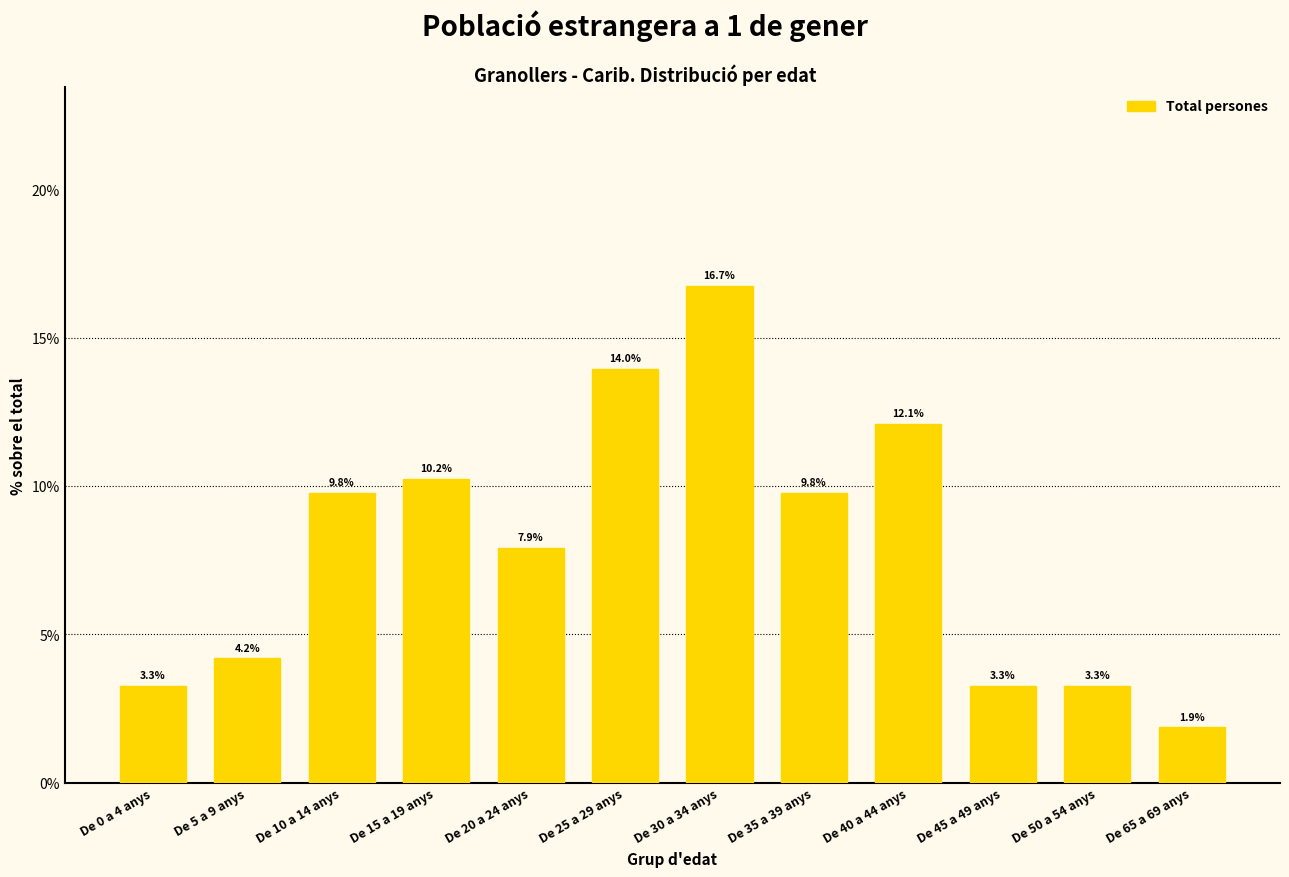

Reading left to right, what are all the values shown in this chart?

3.3	4.2	9.8	10.2	7.9	14.0	16.7	9.8	12.1	3.3	3.3	1.9